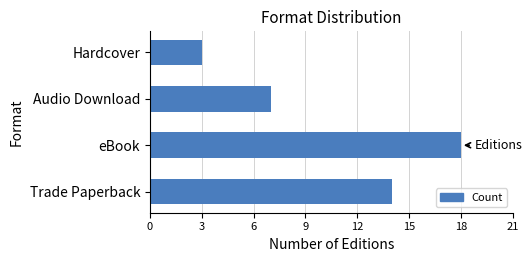

Reading bottom to top, list all the values displayed in this chart.

Trade Paperback=14	eBook=18	Audio Download=7	Hardcover=3